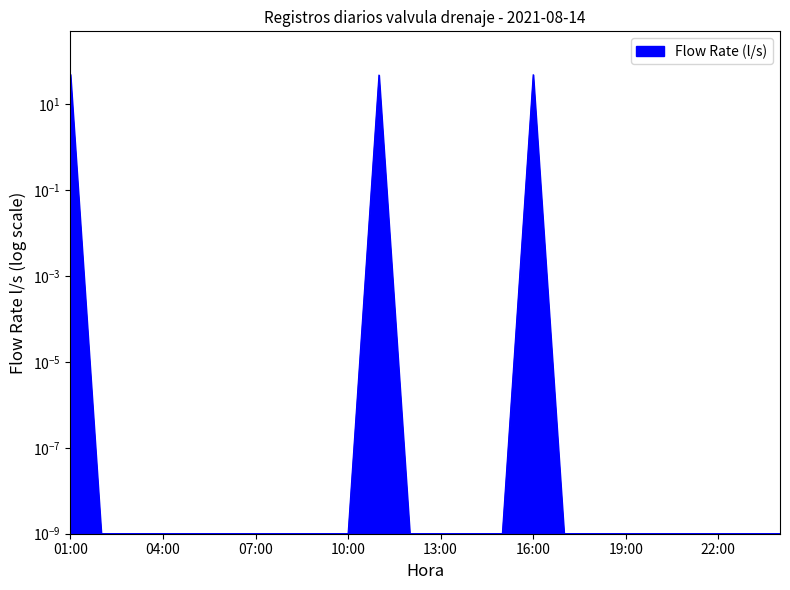

True or false: the data has more than 2 interior local peaks.

False